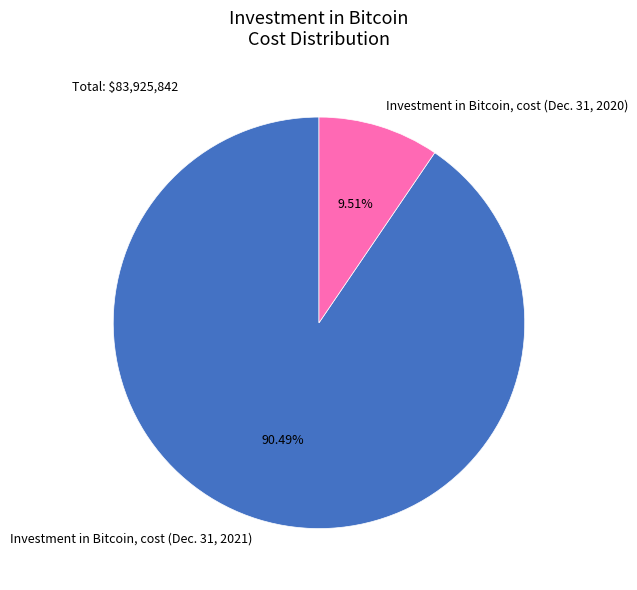

True or false: Investment in Bitcoin, cost (Dec. 31, 2021) accounts for 97% of the total.

False